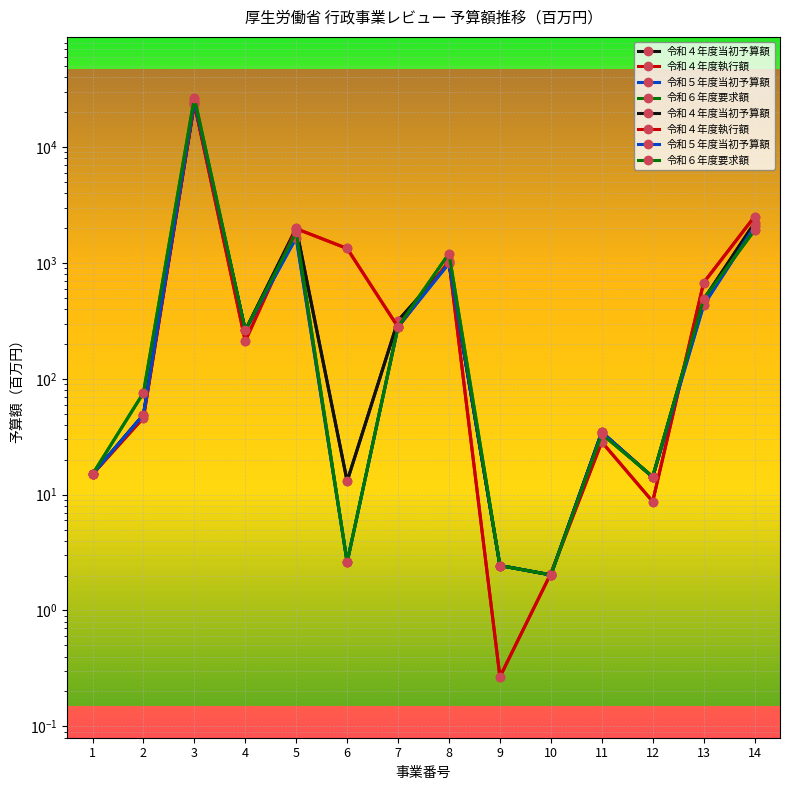

What is the difference between the maximum and minimum values in the 令和４年度当初予算額 series?

23984.4